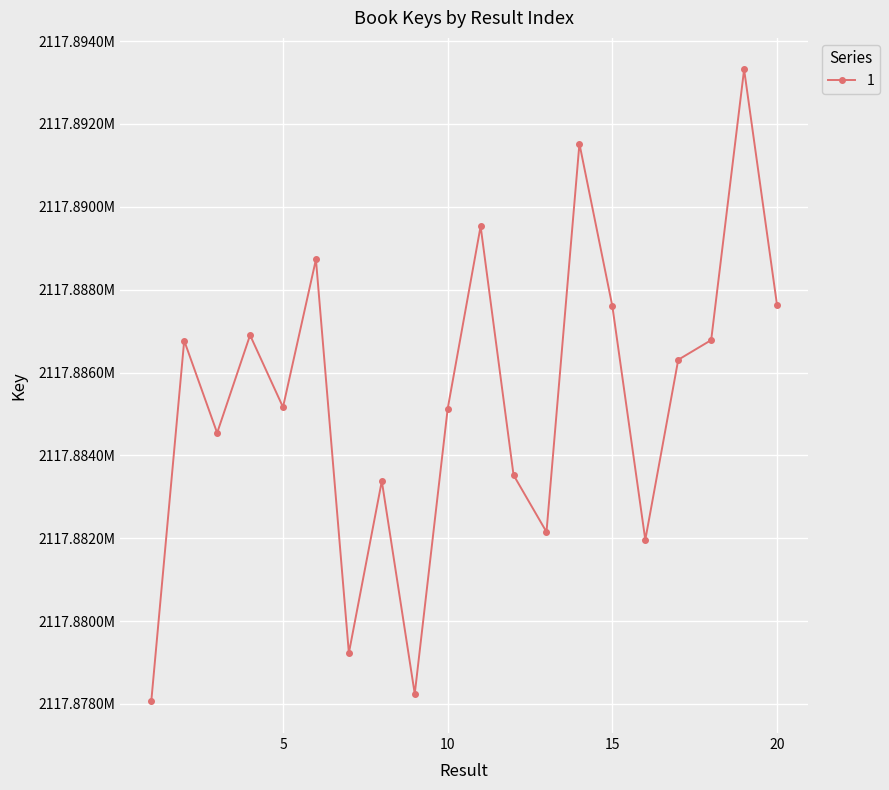

Is this an area chart (filled region under the line)?

No